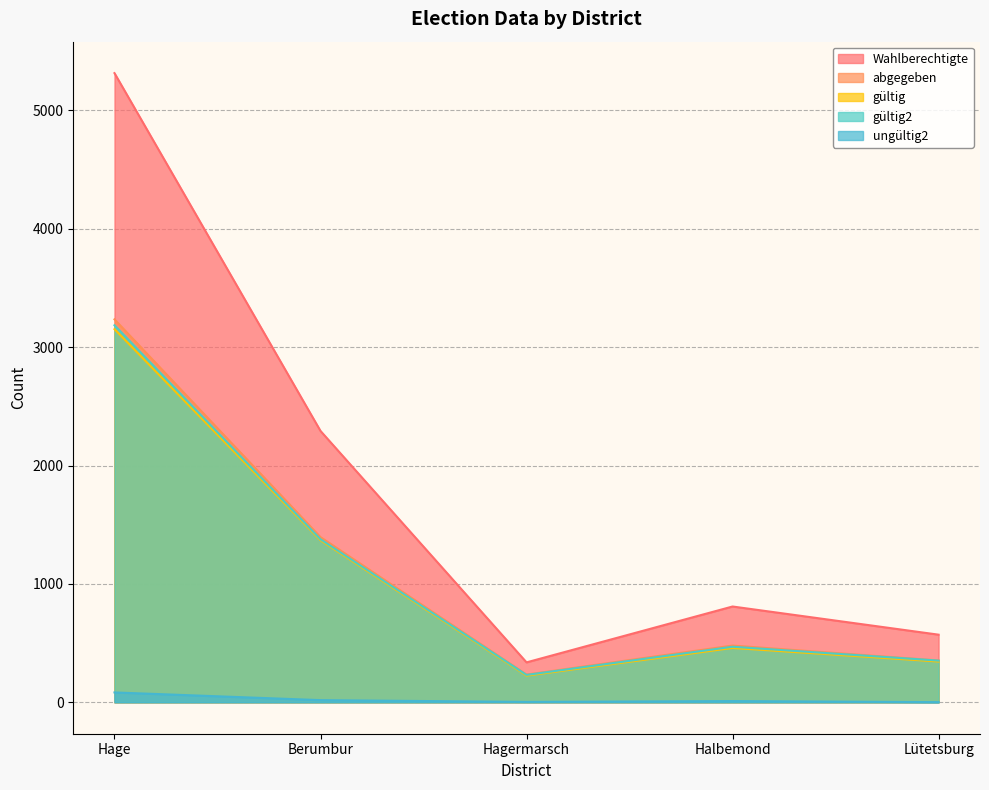

Reading left to right, transcribe all the data shown in this chart.

Wahlberechtigte: 5315	2292	337	809	571
abgegeben: 3235	1395	234	479	353
gültig: 3152	1369	225	459	344
gültig2: 3185	1377	231	469	352
ungültig2: 83	18	3	10	1